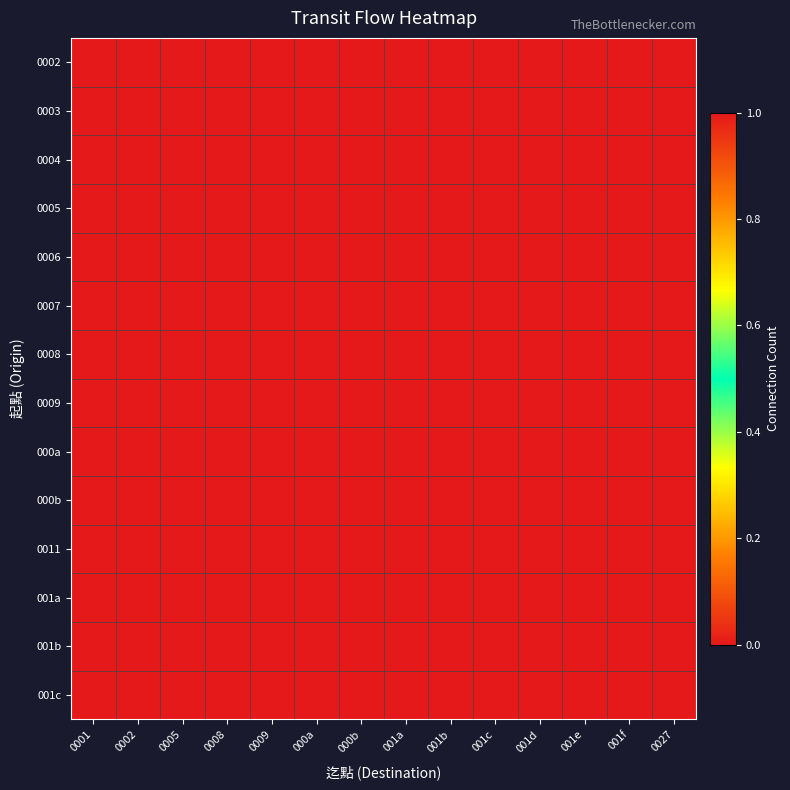

What is the difference between the highest and lowest values at 001f?

1